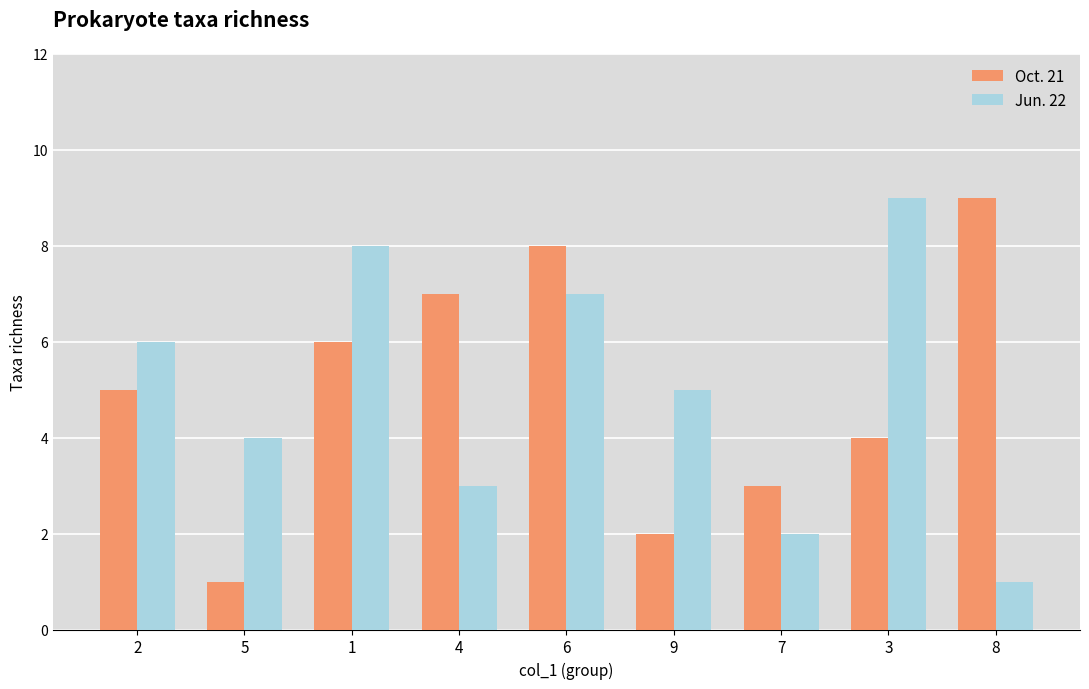

At which label does Oct. 21 reach its peak?

8